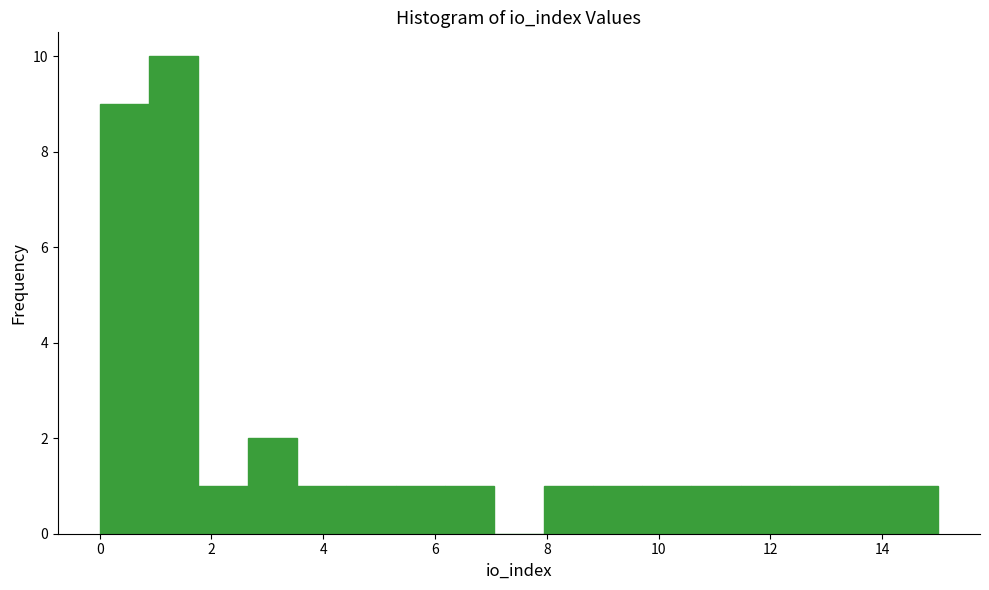

Over which range of the x-axis is the bar tallest?

0.8 to 1.8